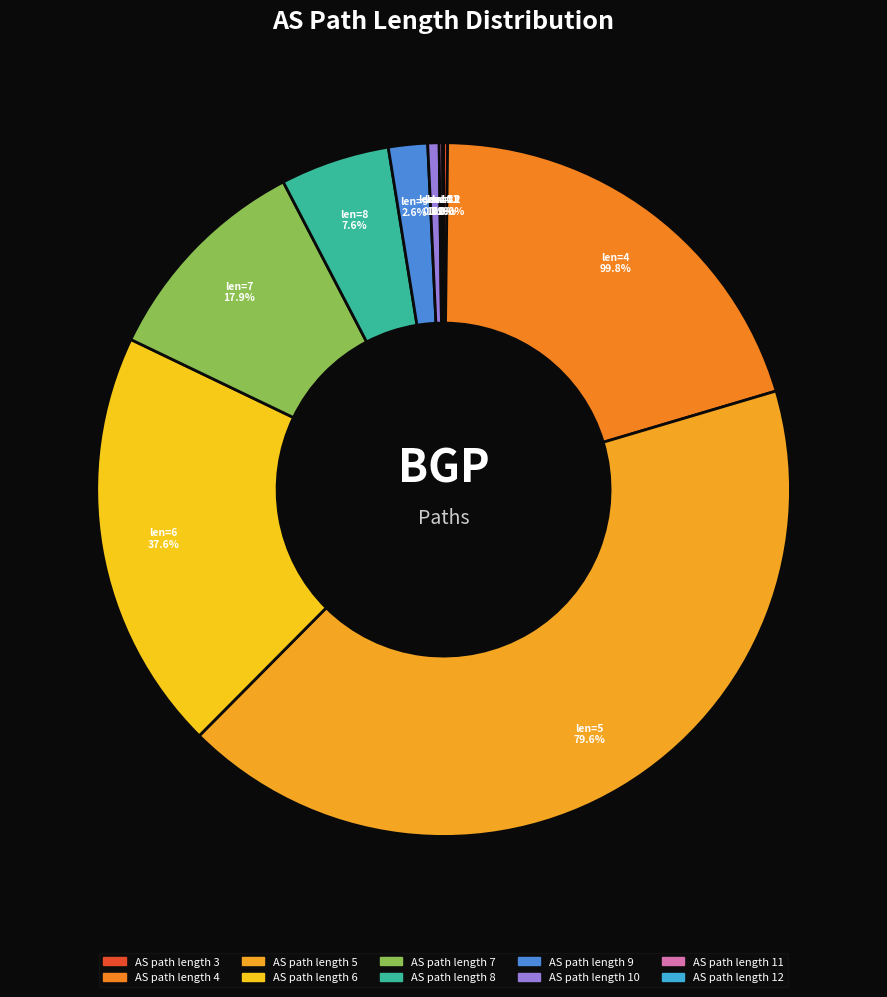

Is it true that 10 is 0% of the pie?

True